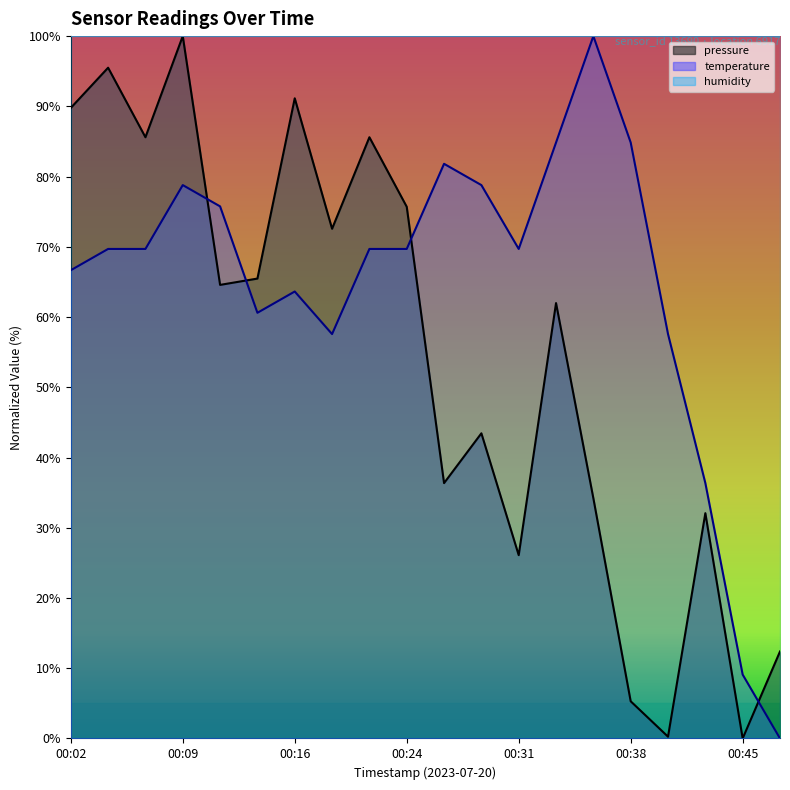

Rank the categories by temperature value from lowest to highest.

00:48, 00:45, 00:43, 00:19, 00:41, 00:14, 00:16, 00:02, 00:04, 00:07, 00:21, 00:24, 00:31, 00:11, 00:09, 00:28, 00:26, 00:33, 00:38, 00:36